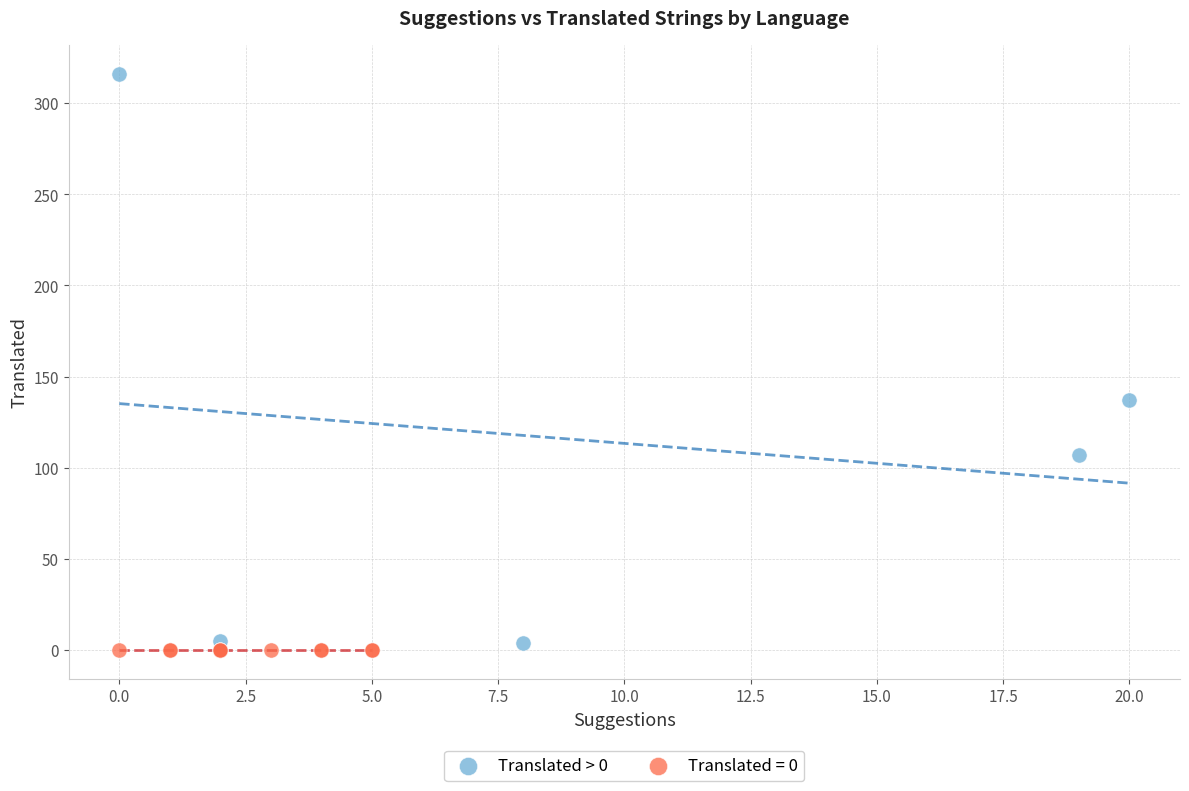

Which series reaches the maximum Y coordinate?

Translated > 0